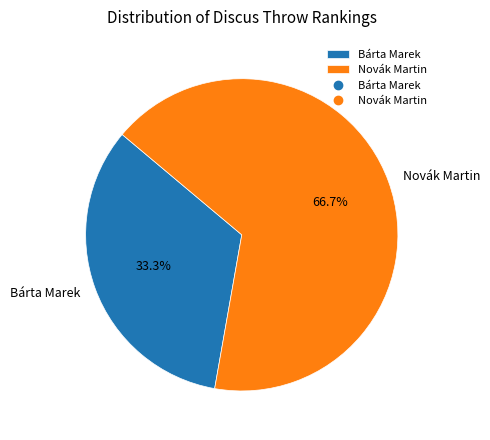

To the nearest percent, what portion does Bárta Marek represent?

33%